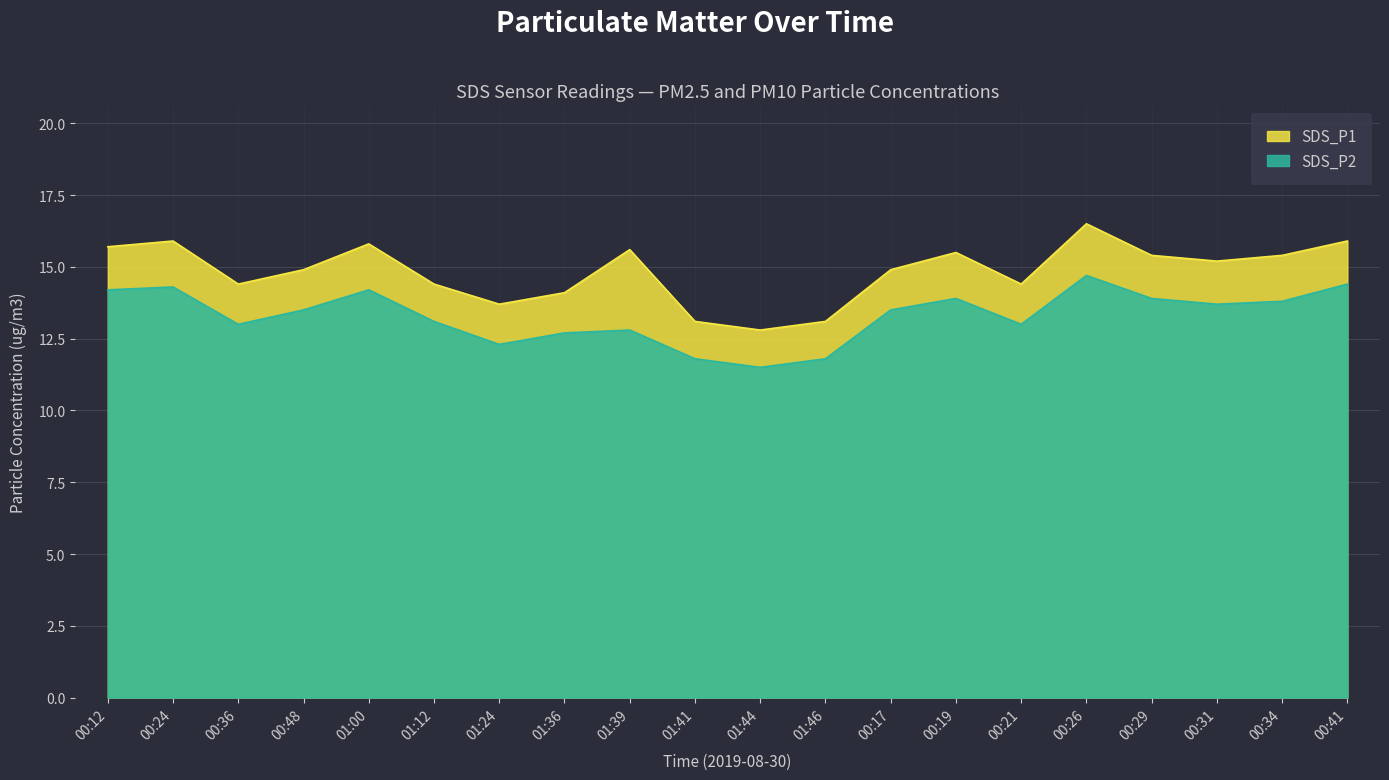

What is the sum of all SDS_P2 values?

266.1